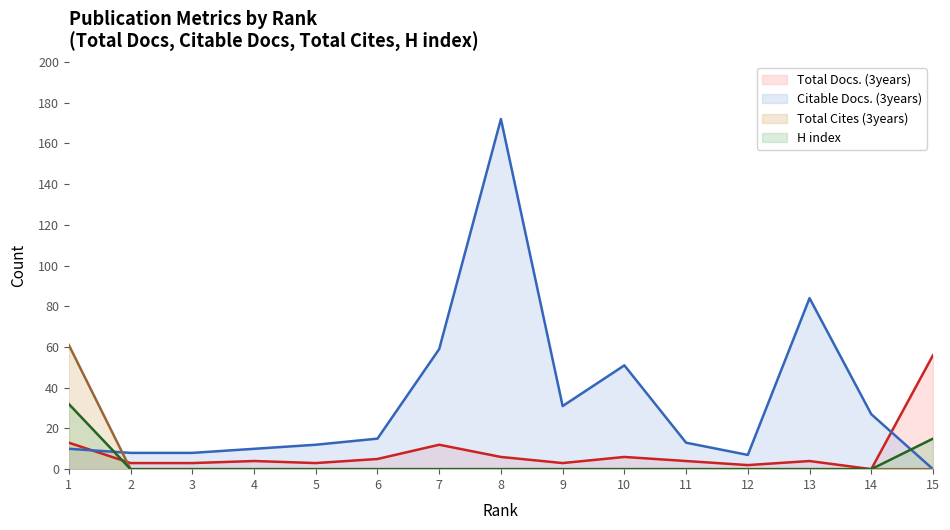

Reading left to right, extract all data points from this chart.

Total Docs. (3years): 1=13	2=3	3=3	4=4	5=3	6=5	7=12	8=6	9=3	10=6	11=4	12=2	13=4	14=0	15=56
Citable Docs. (3years): 1=10	2=8	3=8	4=10	5=12	6=15	7=59	8=172	9=31	10=51	11=13	12=7	13=84	14=27	15=0
Total Cites (3years): 1=61	2=0	3=0	4=0	5=0	6=0	7=0	8=0	9=0	10=0	11=0	12=0	13=0	14=0	15=0
H index: 1=32	2=0	3=0	4=0	5=0	6=0	7=0	8=0	9=0	10=0	11=0	12=0	13=0	14=0	15=15